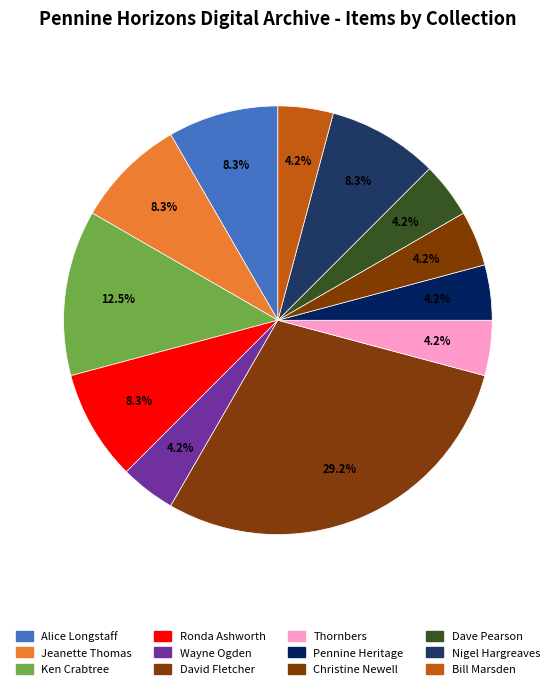

Is there a majority slice in this chart?

No